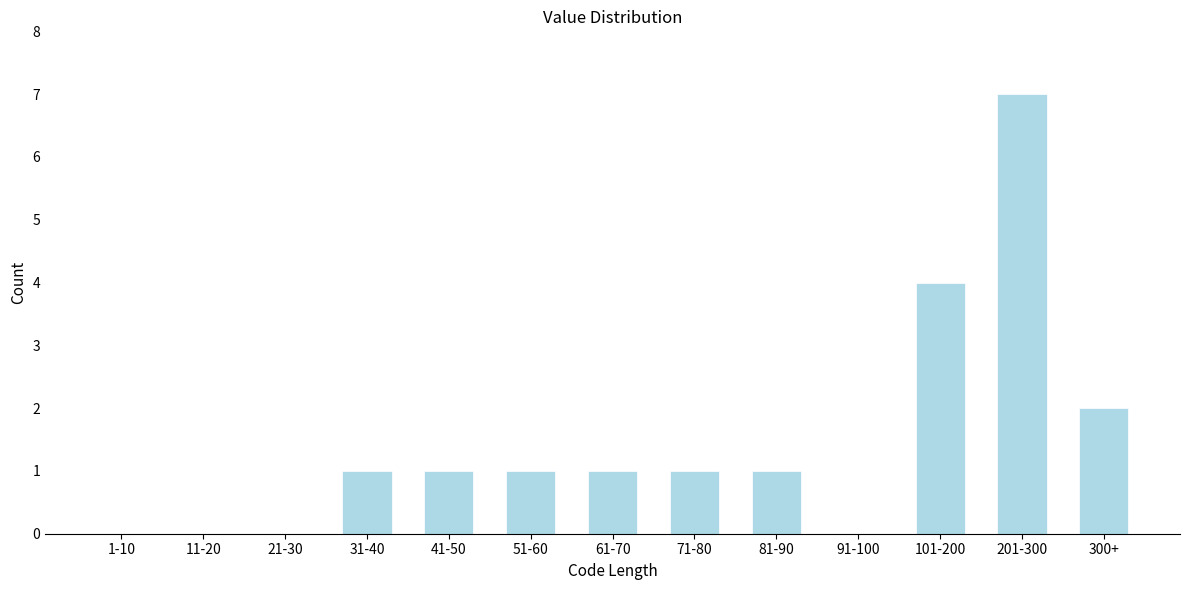

Reading right to left, list all the values displayed in this chart.

300+=2	201-300=7	101-200=4	91-100=0	81-90=1	71-80=1	61-70=1	51-60=1	41-50=1	31-40=1	21-30=0	11-20=0	1-10=0